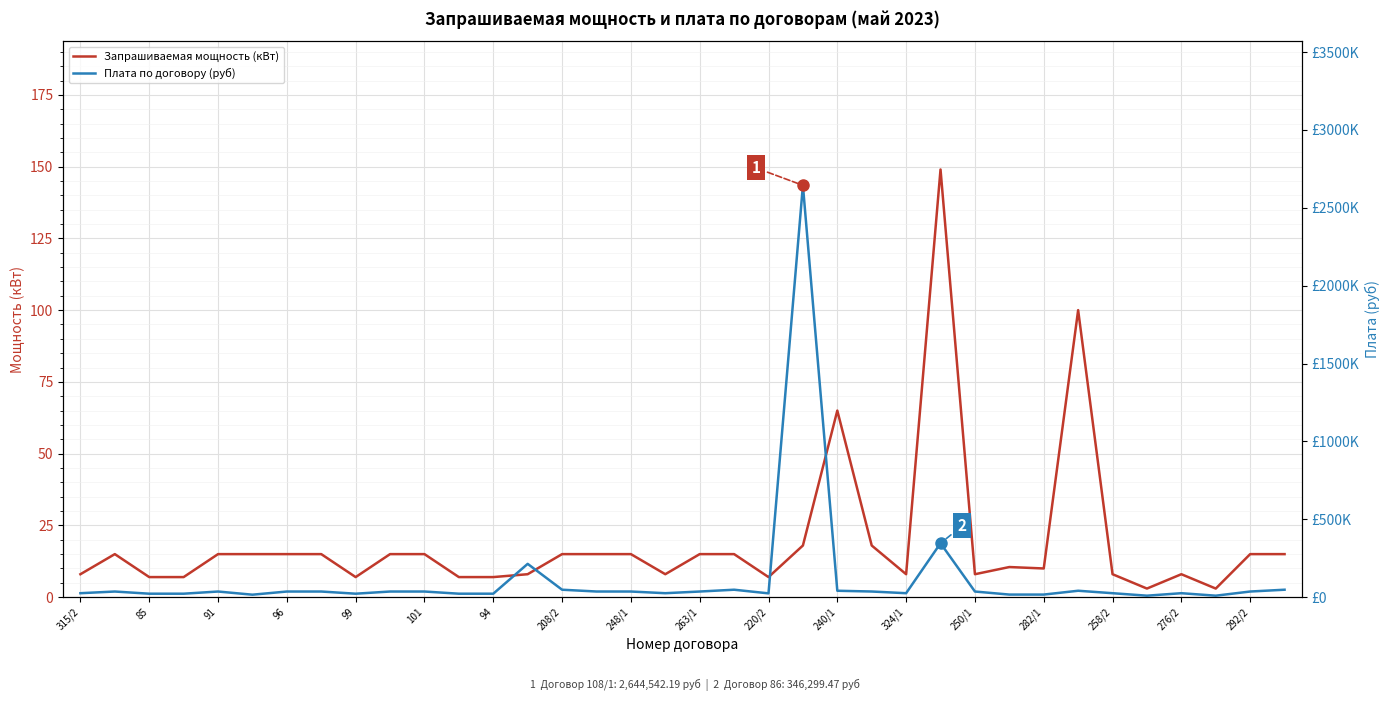

What is the sum of all Плата по договору (руб) values?

4198895.4